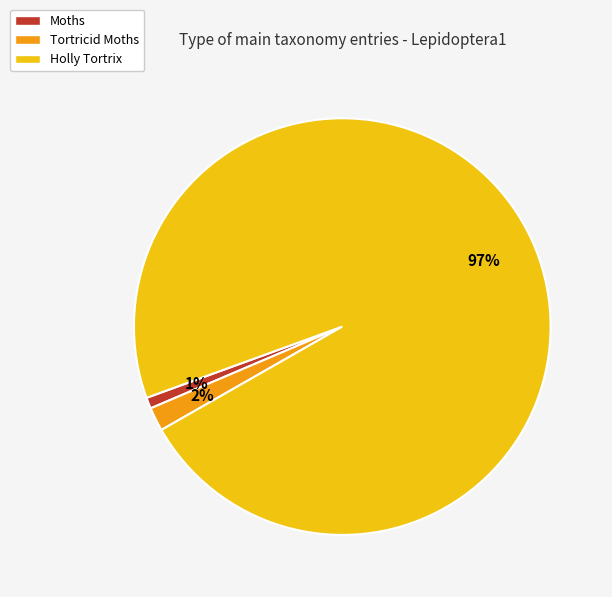

True or false: Tortricid Moths accounts for 2% of the total.

True